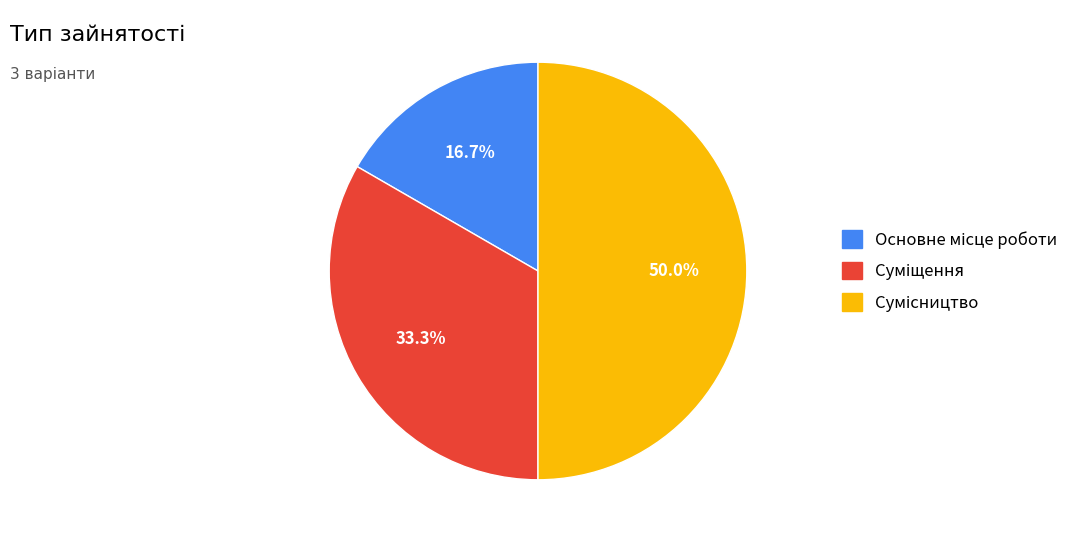

Count the number of slices in the pie.

3